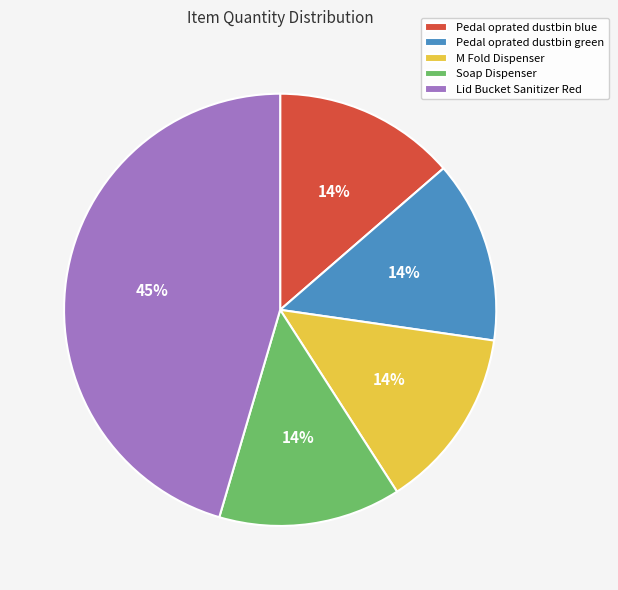

Which slice is the largest?

Lid Bucket Sanitizer Red